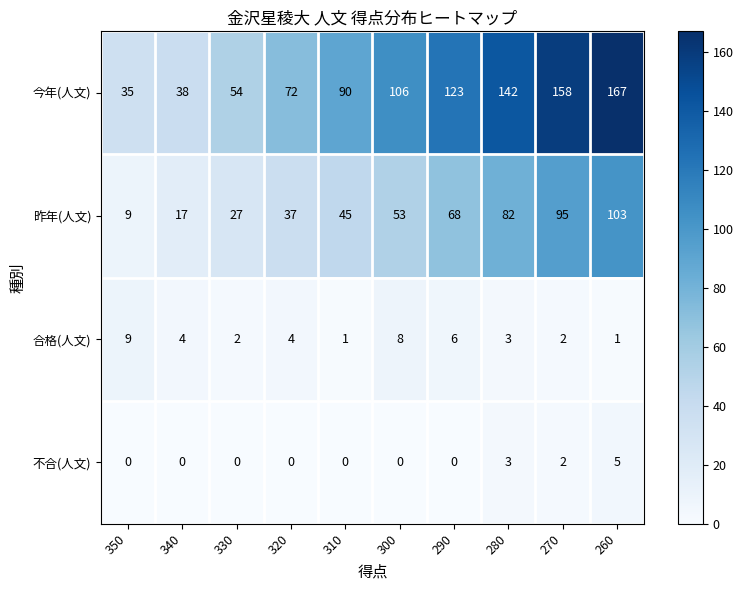

How many 昨年(人文) values are between 27 and 82?

6